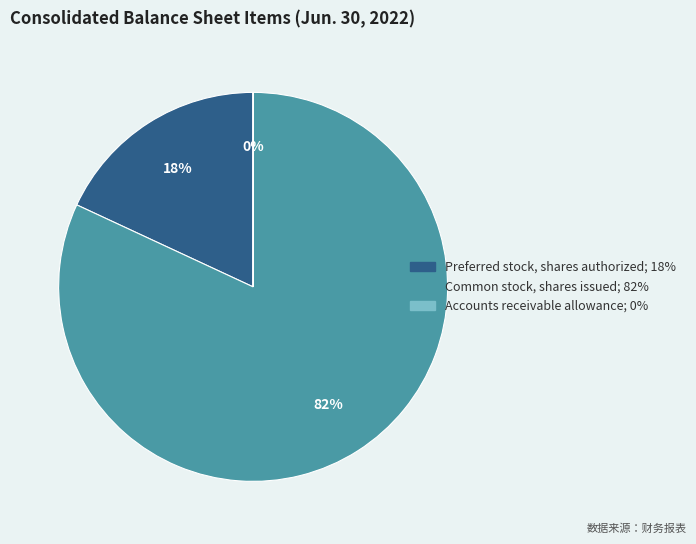

Which slice is the largest?

Common stock, shares issued